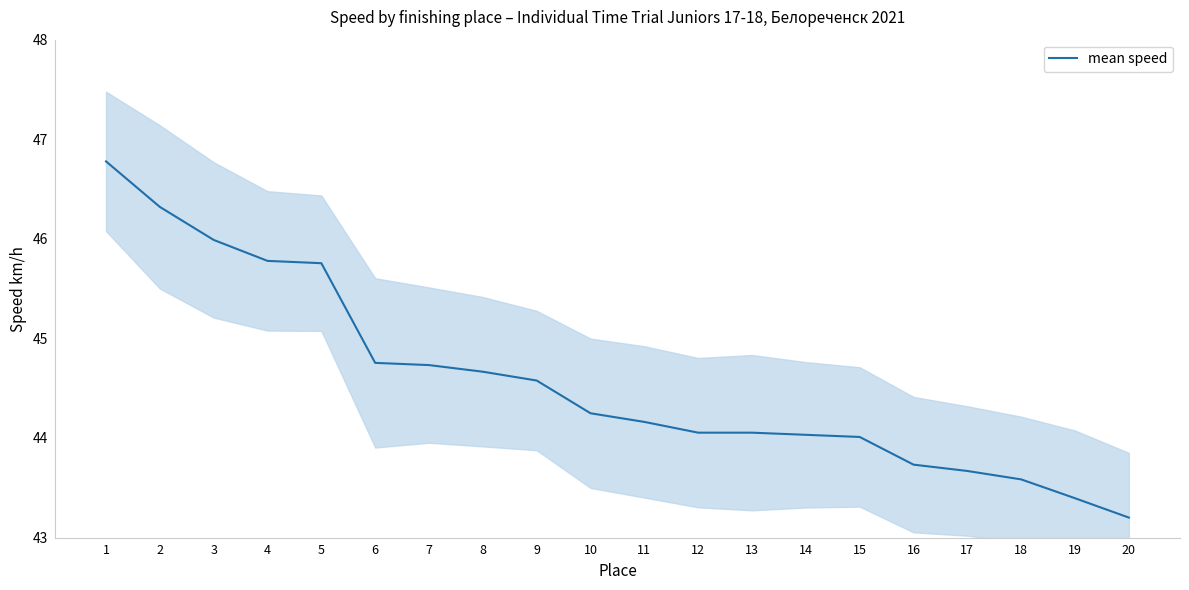

What is the difference between the second highest and minimum values?

3.1